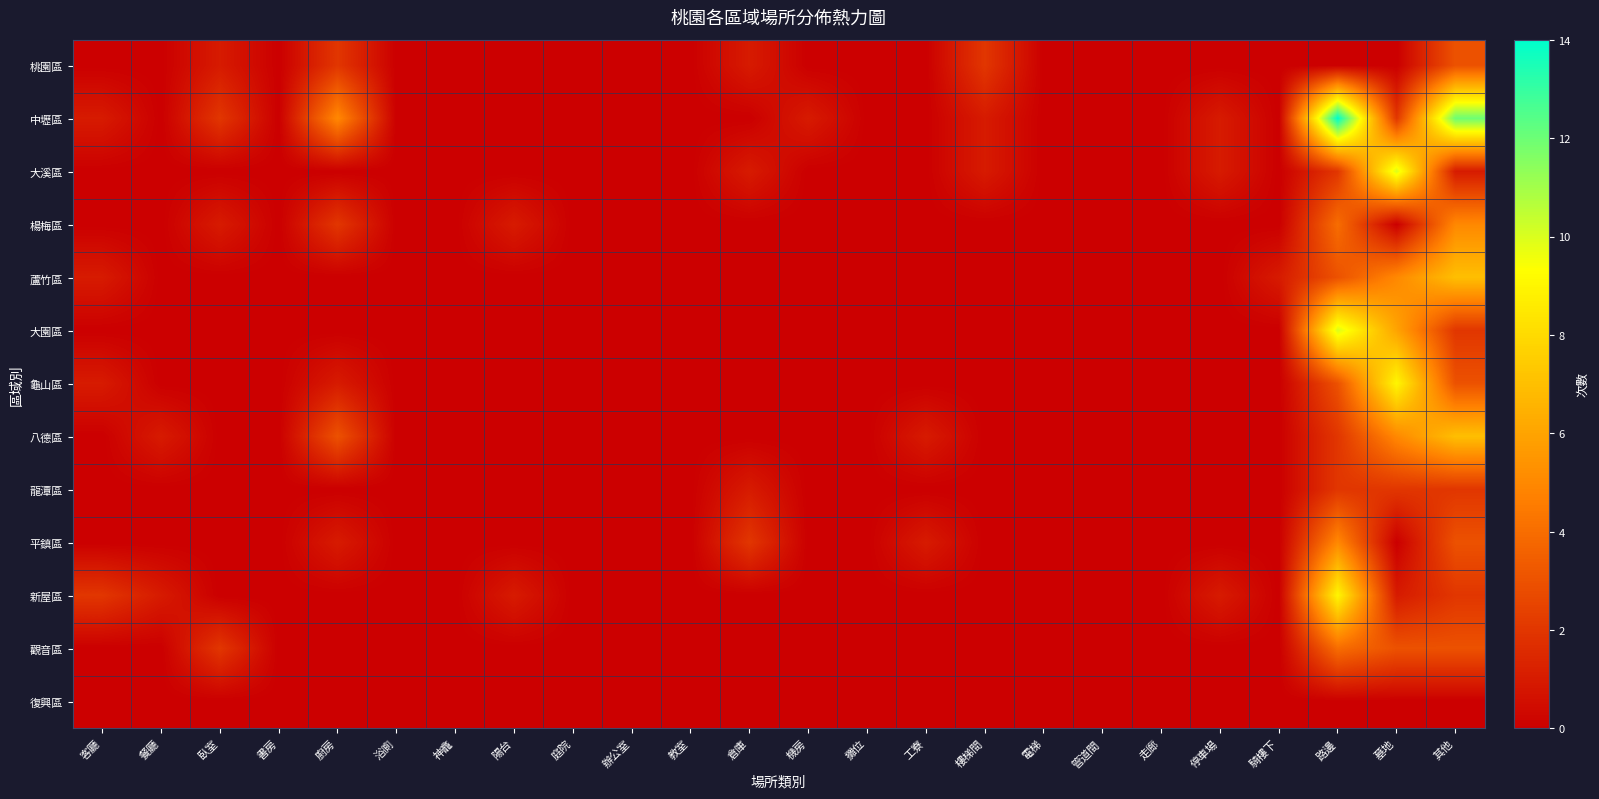

Reading left to right, what are all the values shown in this chart?

桃園區: 客廳=0	餐廳=0	臥室=1	書房=0	廚房=2	浴廁=0	神龕=0	陽台=0	庭院=0	辦公室=0	教室=0	倉庫=1	機房=0	攤位=0	工寮=0	樓梯間=2	電梯=0	管道間=0	走廊=0	停車場=0	騎樓下=0	路邊=0	墓地=0	其他=3
中壢區: 客廳=1	餐廳=0	臥室=2	書房=0	廚房=5	浴廁=0	神龕=0	陽台=0	庭院=0	辦公室=0	教室=0	倉庫=0	機房=1	攤位=0	工寮=0	樓梯間=1	電梯=0	管道間=0	走廊=0	停車場=1	騎樓下=0	路邊=14	墓地=2	其他=12
大溪區: 客廳=0	餐廳=0	臥室=0	書房=0	廚房=0	浴廁=0	神龕=0	陽台=0	庭院=0	辦公室=0	教室=0	倉庫=1	機房=0	攤位=0	工寮=0	樓梯間=1	電梯=0	管道間=0	走廊=0	停車場=1	騎樓下=0	路邊=2	墓地=10	其他=1
楊梅區: 客廳=0	餐廳=0	臥室=1	書房=0	廚房=2	浴廁=0	神龕=0	陽台=1	庭院=0	辦公室=0	教室=0	倉庫=0	機房=0	攤位=0	工寮=0	樓梯間=0	電梯=0	管道間=0	走廊=0	停車場=0	騎樓下=0	路邊=4	墓地=0	其他=5
蘆竹區: 客廳=1	餐廳=0	臥室=0	書房=0	廚房=0	浴廁=0	神龕=0	陽台=0	庭院=0	辦公室=0	教室=0	倉庫=0	機房=0	攤位=0	工寮=0	樓梯間=0	電梯=0	管道間=0	走廊=0	停車場=0	騎樓下=1	路邊=3	墓地=5	其他=7
大園區: 客廳=0	餐廳=0	臥室=0	書房=0	廚房=0	浴廁=0	神龕=0	陽台=0	庭院=0	辦公室=0	教室=0	倉庫=0	機房=0	攤位=0	工寮=0	樓梯間=0	電梯=0	管道間=0	走廊=0	停車場=0	騎樓下=0	路邊=10	墓地=6	其他=2
龜山區: 客廳=1	餐廳=0	臥室=0	書房=0	廚房=1	浴廁=0	神龕=0	陽台=0	庭院=0	辦公室=0	教室=0	倉庫=0	機房=0	攤位=0	工寮=0	樓梯間=0	電梯=0	管道間=0	走廊=0	停車場=0	騎樓下=0	路邊=3	墓地=9	其他=3
八德區: 客廳=0	餐廳=1	臥室=0	書房=0	廚房=3	浴廁=0	神龕=0	陽台=0	庭院=0	辦公室=0	教室=0	倉庫=0	機房=0	攤位=0	工寮=1	樓梯間=0	電梯=0	管道間=0	走廊=0	停車場=0	騎樓下=0	路邊=2	墓地=5	其他=7
龍潭區: 客廳=0	餐廳=0	臥室=0	書房=0	廚房=0	浴廁=0	神龕=0	陽台=0	庭院=0	辦公室=0	教室=0	倉庫=1	機房=0	攤位=0	工寮=0	樓梯間=0	電梯=0	管道間=0	走廊=0	停車場=0	騎樓下=0	路邊=2	墓地=2	其他=2
平鎮區: 客廳=0	餐廳=0	臥室=0	書房=0	廚房=1	浴廁=0	神龕=0	陽台=0	庭院=0	辦公室=0	教室=0	倉庫=2	機房=0	攤位=0	工寮=1	樓梯間=0	電梯=0	管道間=0	走廊=0	停車場=0	騎樓下=0	路邊=5	墓地=0	其他=3
新屋區: 客廳=2	餐廳=1	臥室=0	書房=0	廚房=0	浴廁=0	神龕=0	陽台=1	庭院=0	辦公室=0	教室=0	倉庫=0	機房=0	攤位=0	工寮=0	樓梯間=0	電梯=0	管道間=0	走廊=0	停車場=1	騎樓下=0	路邊=9	墓地=1	其他=2
觀音區: 客廳=0	餐廳=0	臥室=2	書房=0	廚房=0	浴廁=0	神龕=0	陽台=0	庭院=0	辦公室=0	教室=0	倉庫=0	機房=0	攤位=0	工寮=0	樓梯間=0	電梯=0	管道間=0	走廊=0	停車場=0	騎樓下=0	路邊=4	墓地=3	其他=3
復興區: 客廳=0	餐廳=0	臥室=0	書房=0	廚房=0	浴廁=0	神龕=0	陽台=0	庭院=0	辦公室=0	教室=0	倉庫=0	機房=0	攤位=0	工寮=0	樓梯間=0	電梯=0	管道間=0	走廊=0	停車場=0	騎樓下=0	路邊=0	墓地=0	其他=0